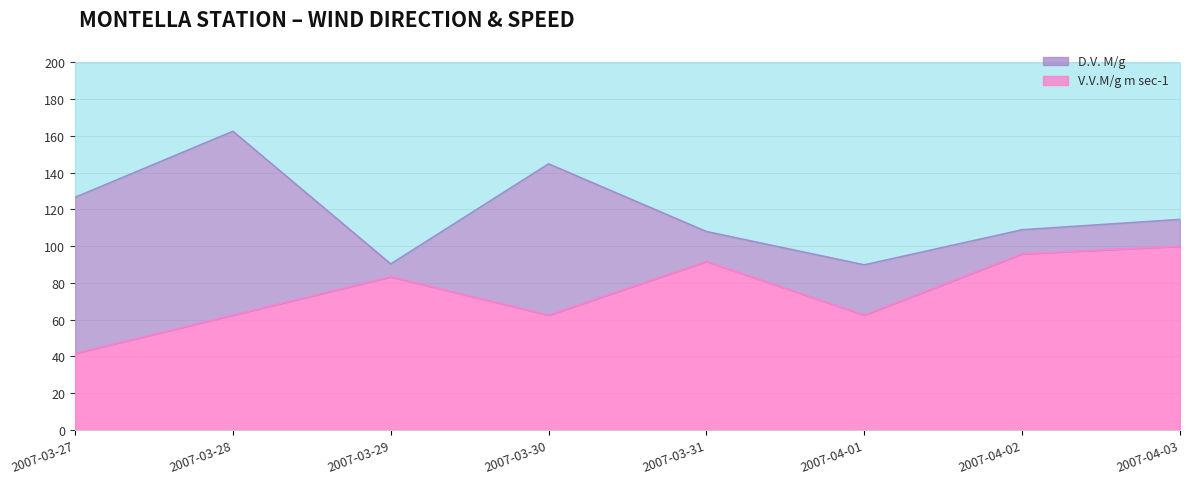

Between 2007-03-30 and 2007-03-29, which is larger?

2007-03-29